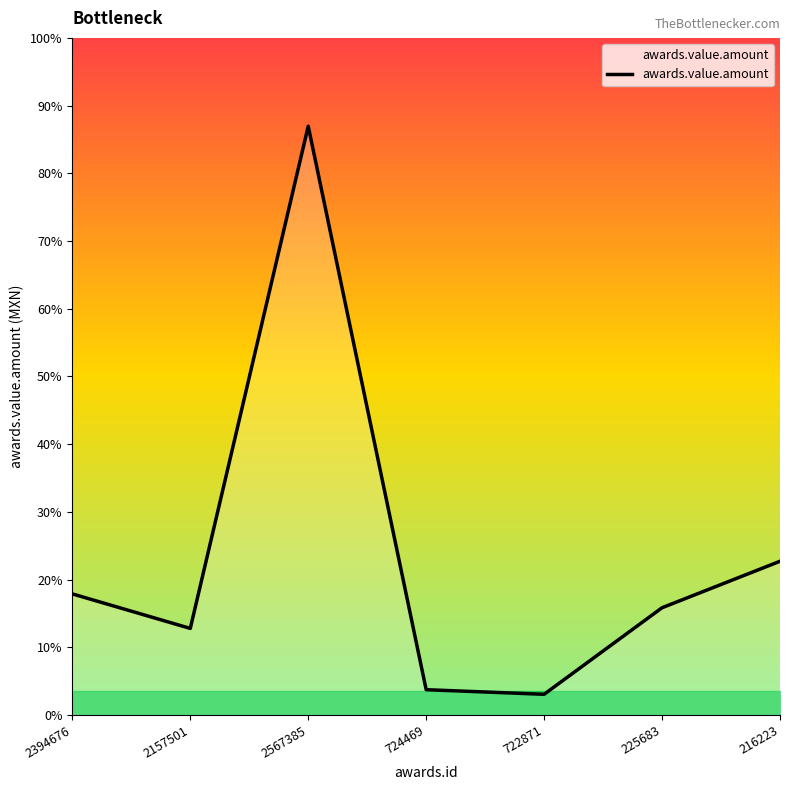

What position from the right is 2157501?

6